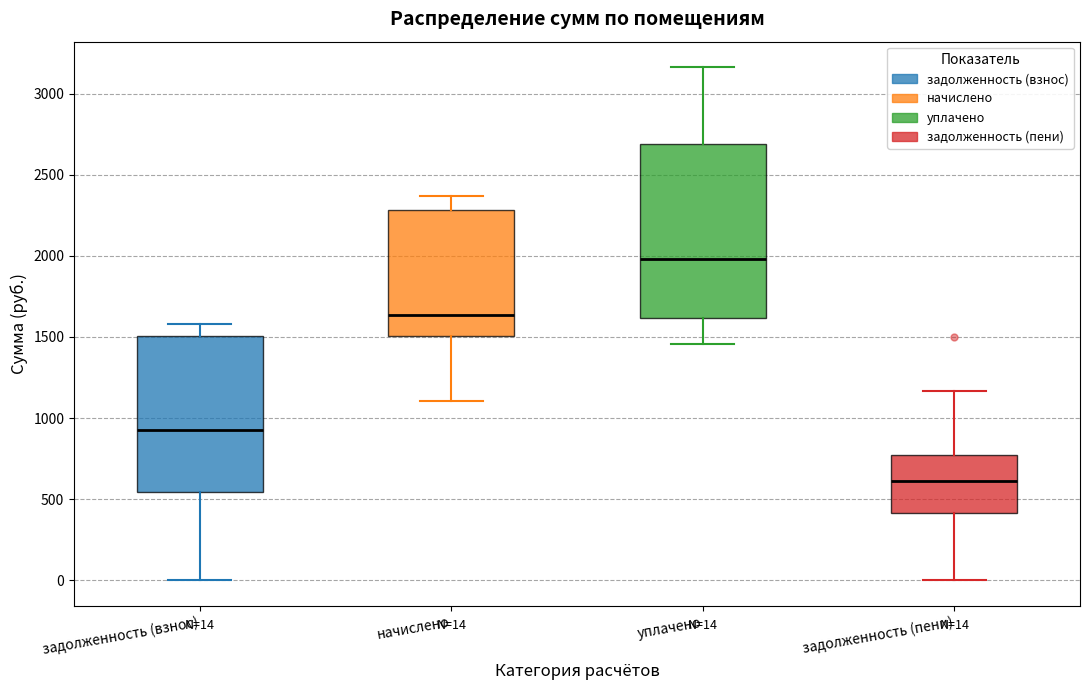

Which box is the tallest, from its lower edge to its upper edge?

уплачено